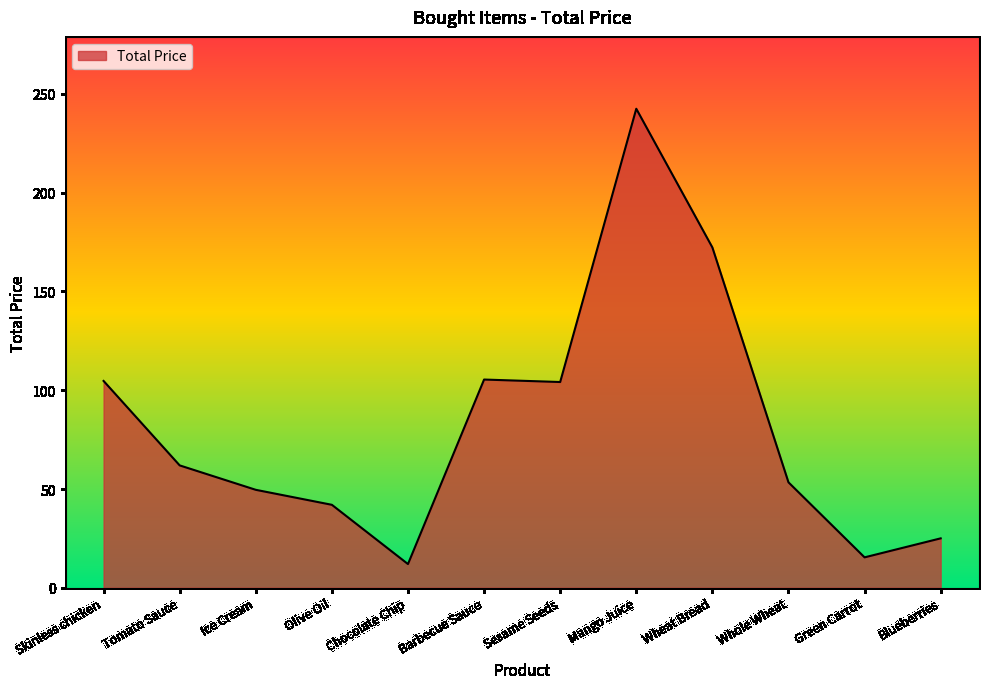

What is the approximate value at Mango Juice?

242.5